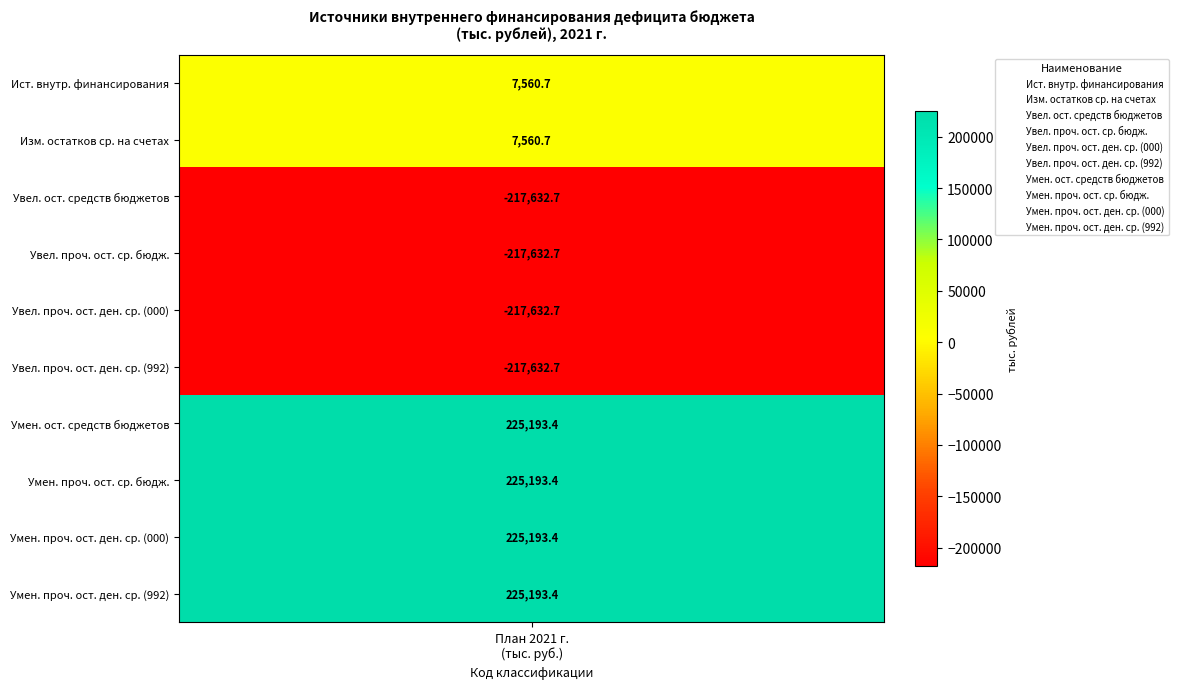

True or false: the data shows -217632.7 at Увеличение прочих остатков денежных средств бюджетов (992).

True